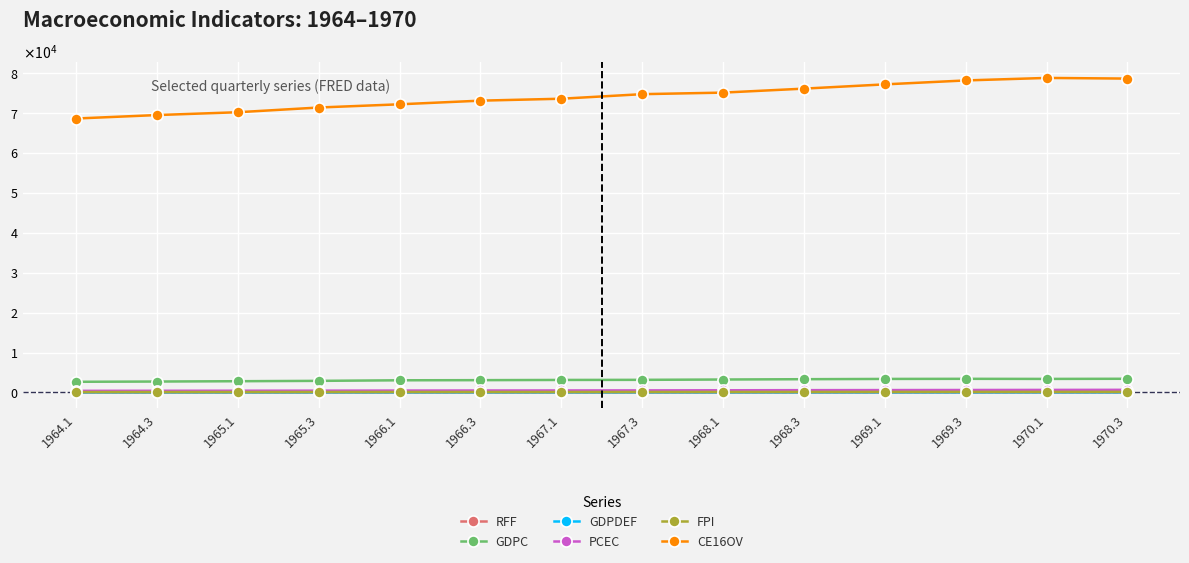

What are all the series names shown in the legend?

RFF, GDPC, GDPDEF, PCEC, FPI, CE16OV